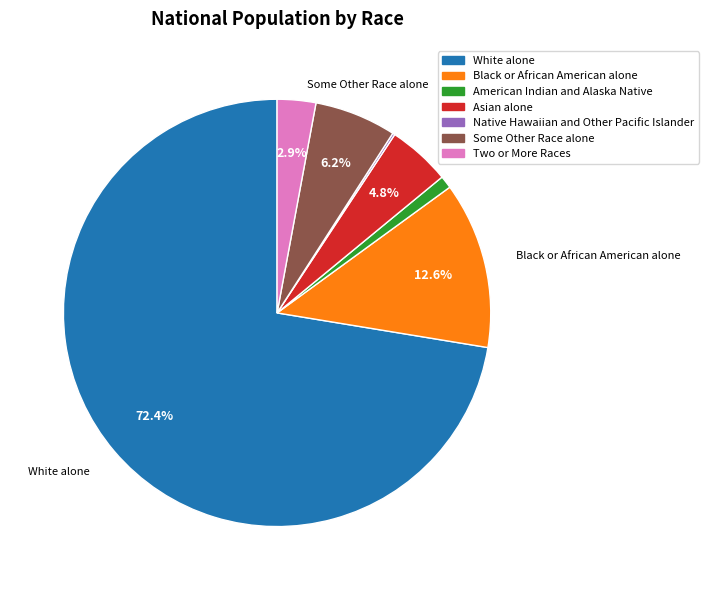

Is White alone the majority of the pie?

Yes